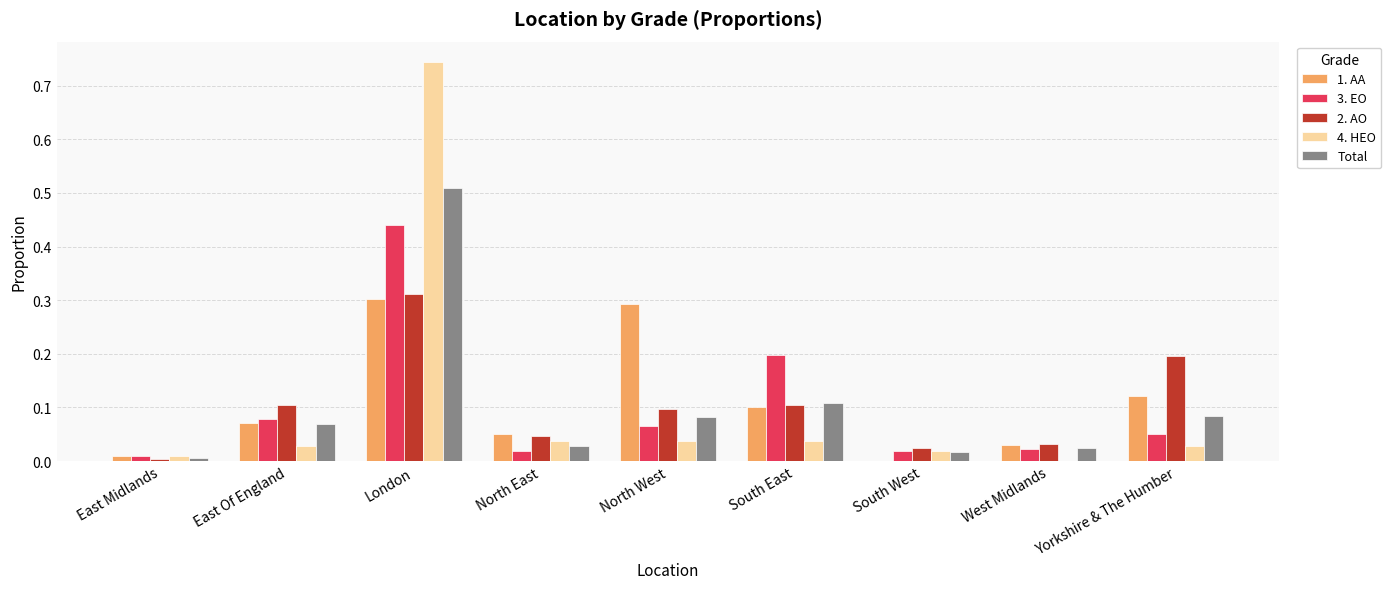

How many groups of bars are there?

9